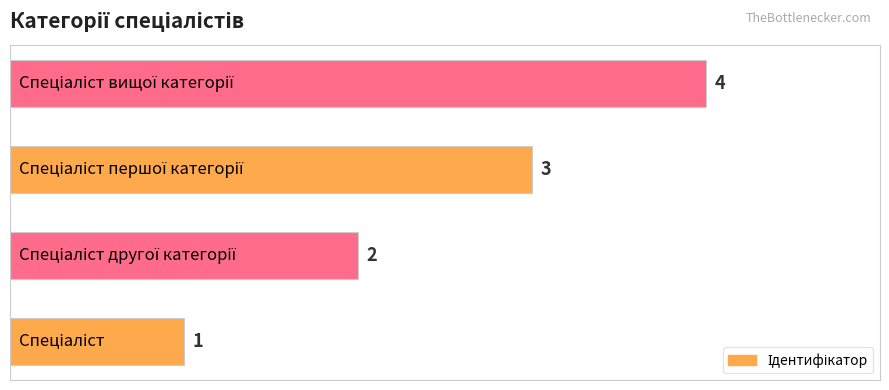

What is the maximum value shown in the chart?

4